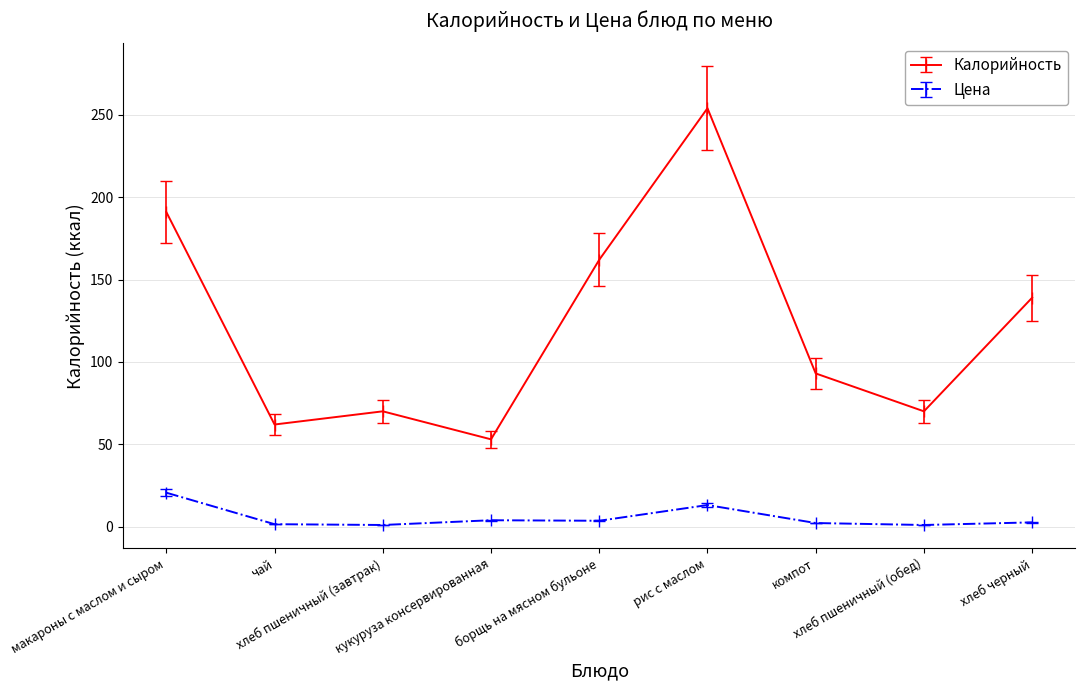

Rank the series by their average value, from lowest to highest.

Цена, Калорийность